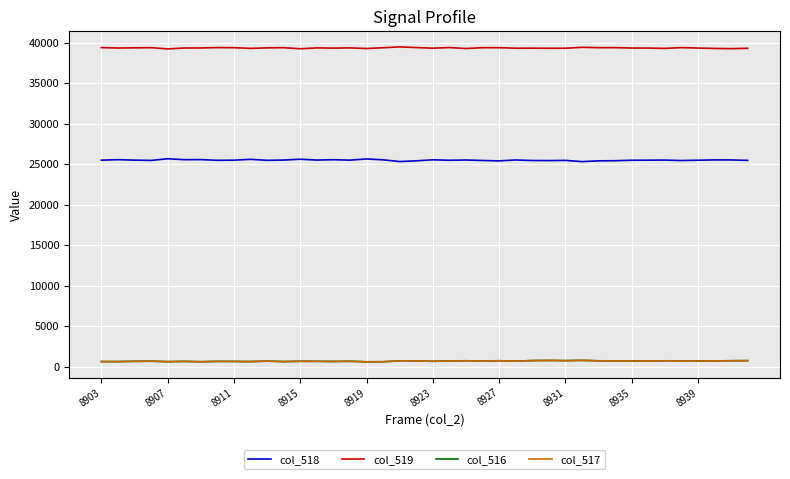

What is the maximum value shown in the chart?

39483